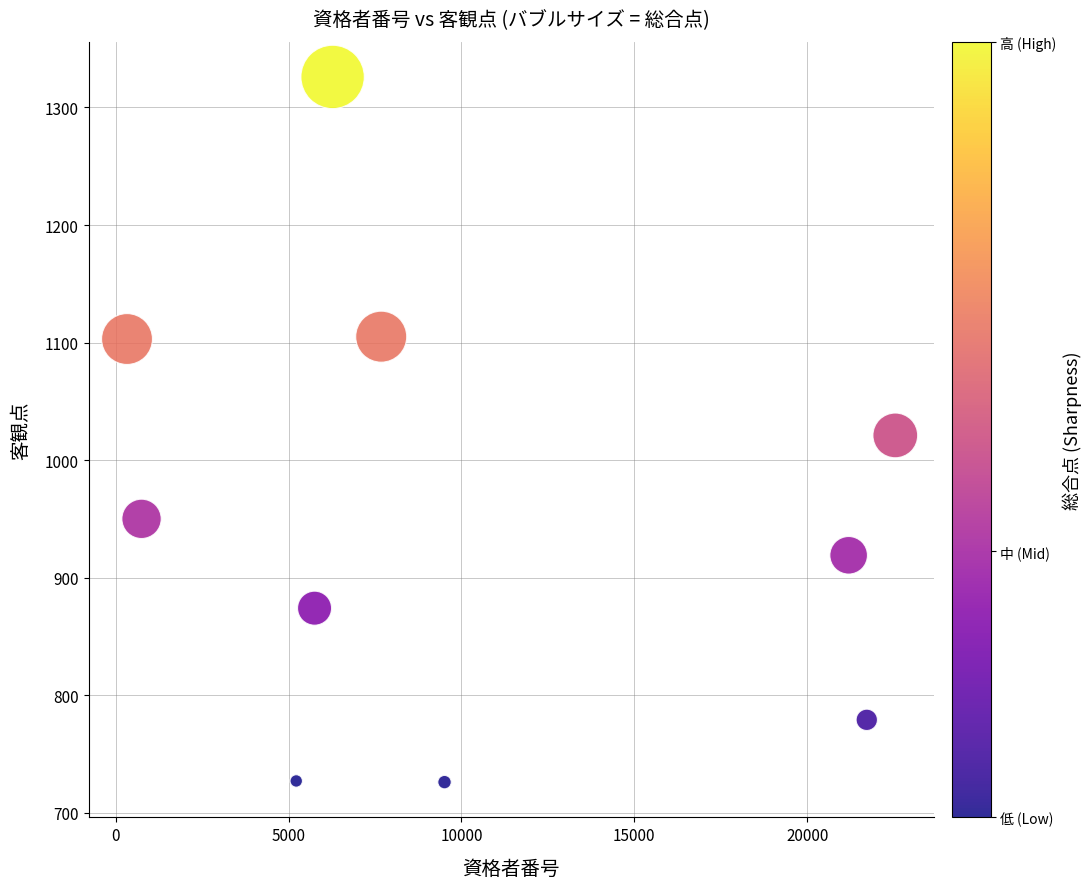

What is the average Y value?

953